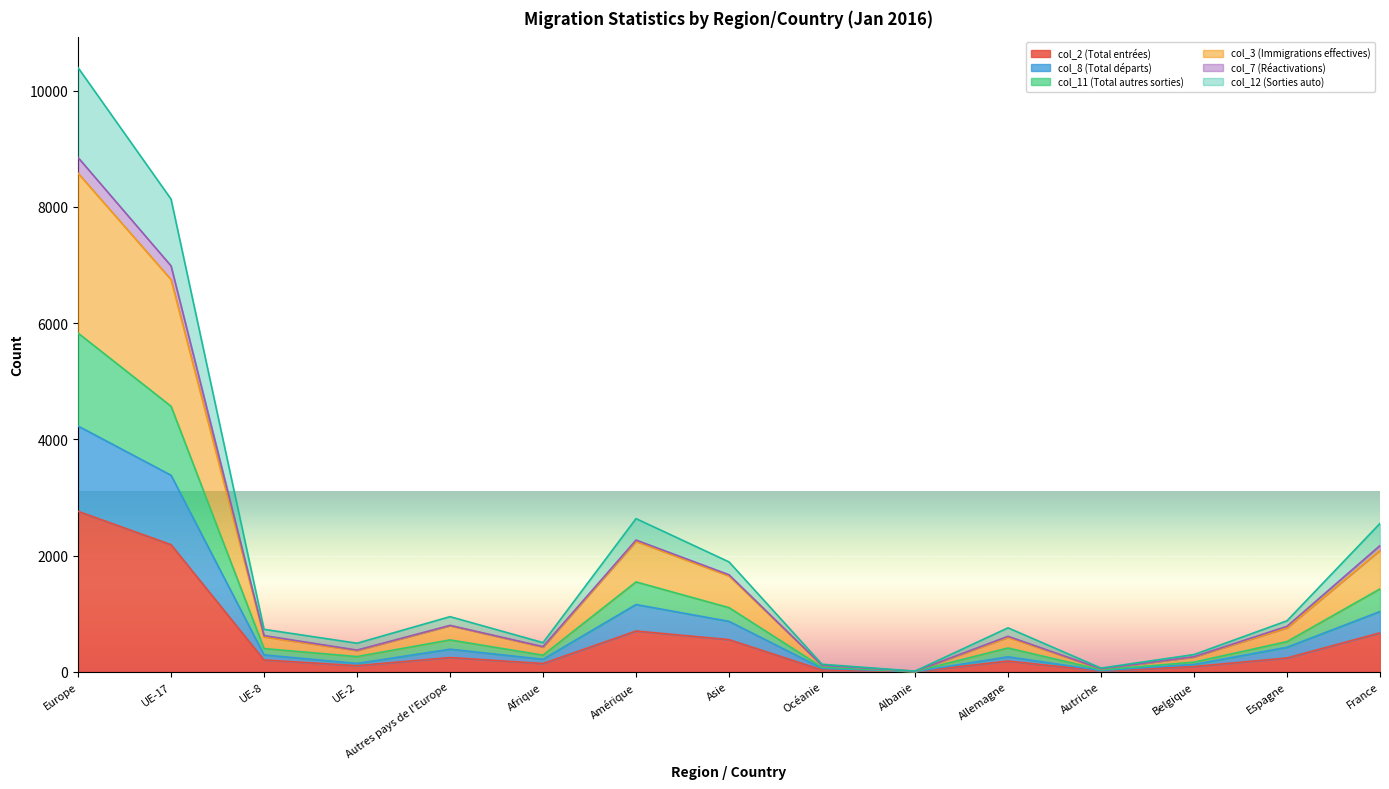

True or false: col_12 (Sorties auto) and col_2 (Total entrées) intersect in this chart.

False